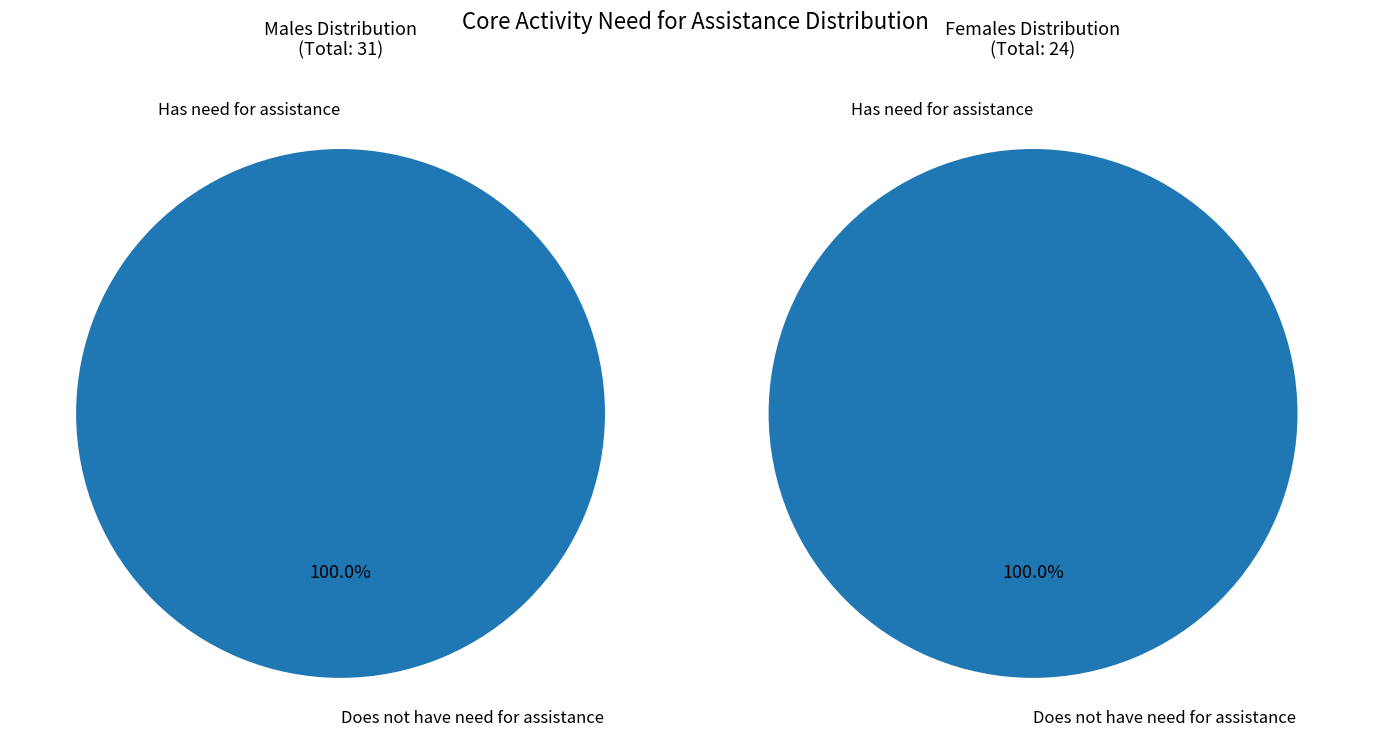

Which slice is the largest?

Does not have need for assistance